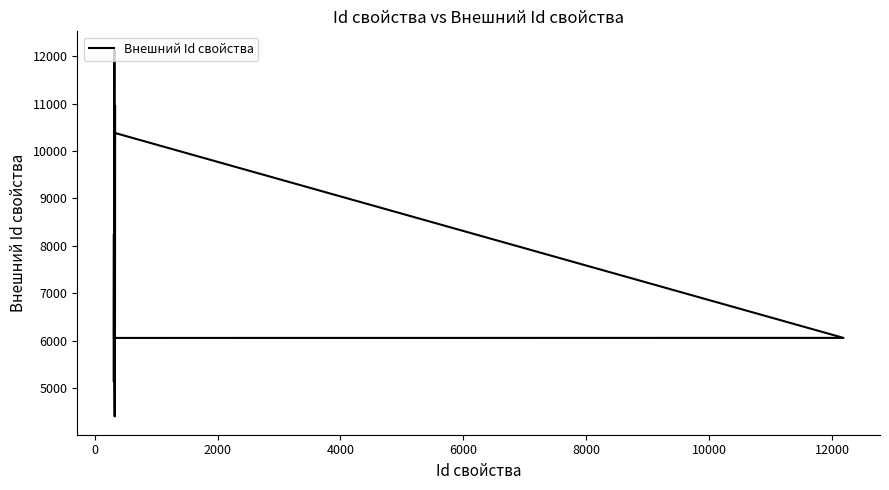

Reading left to right, list all the values displayed in this chart.

8229	5135	5136	10947	10948	6056	6057	10388	10950	10824	10951	12141	5132	4400	5112	5133	5134	5137	8378	10949